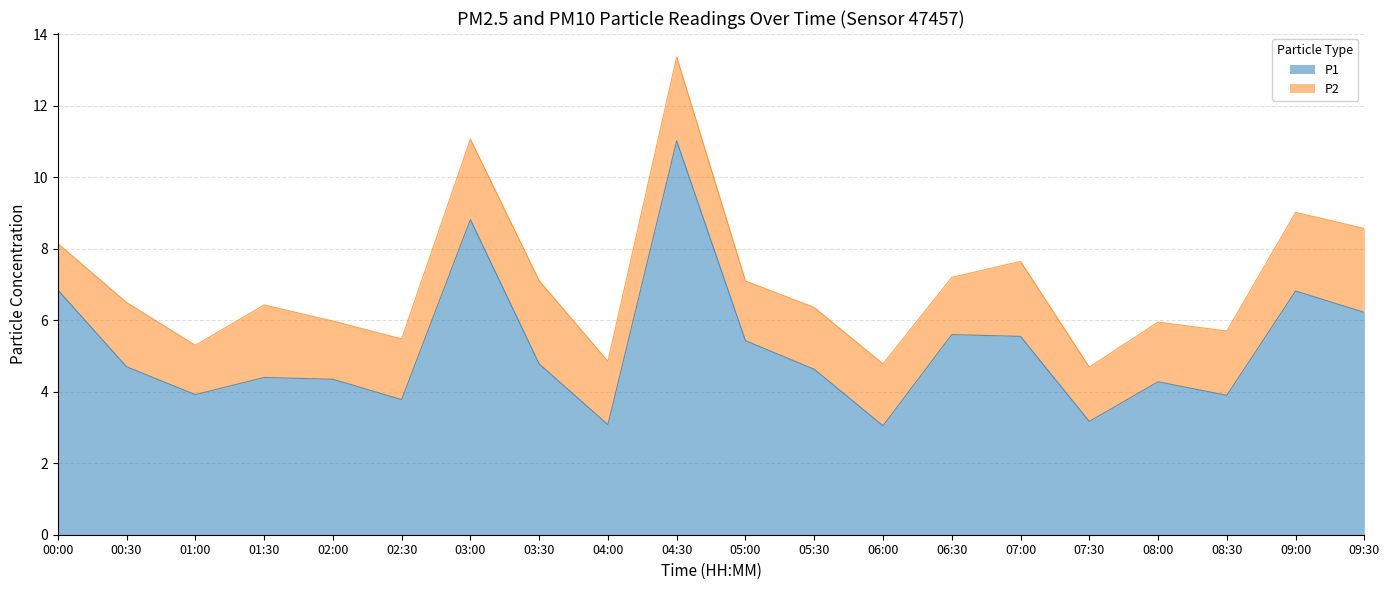

What is the greatest value displayed?

11.0